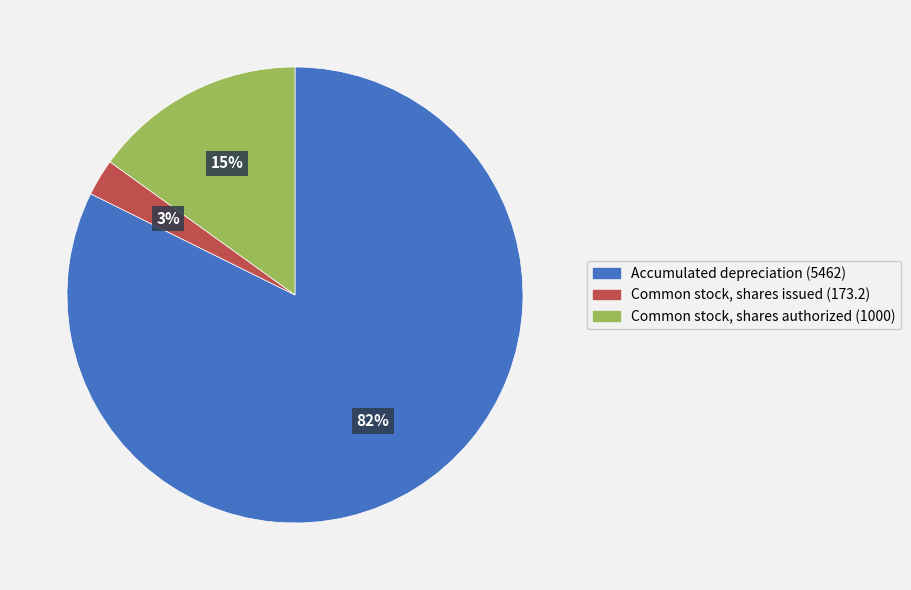

To the nearest percent, what is the average slice percentage?

33%